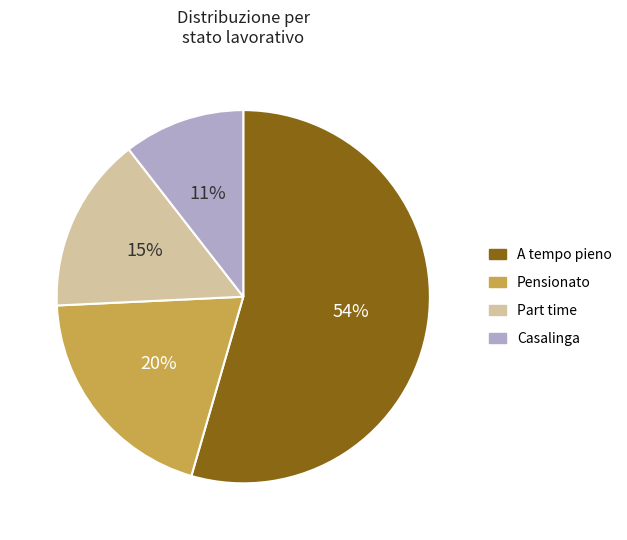

To the nearest percent, what is the average slice percentage?

25%